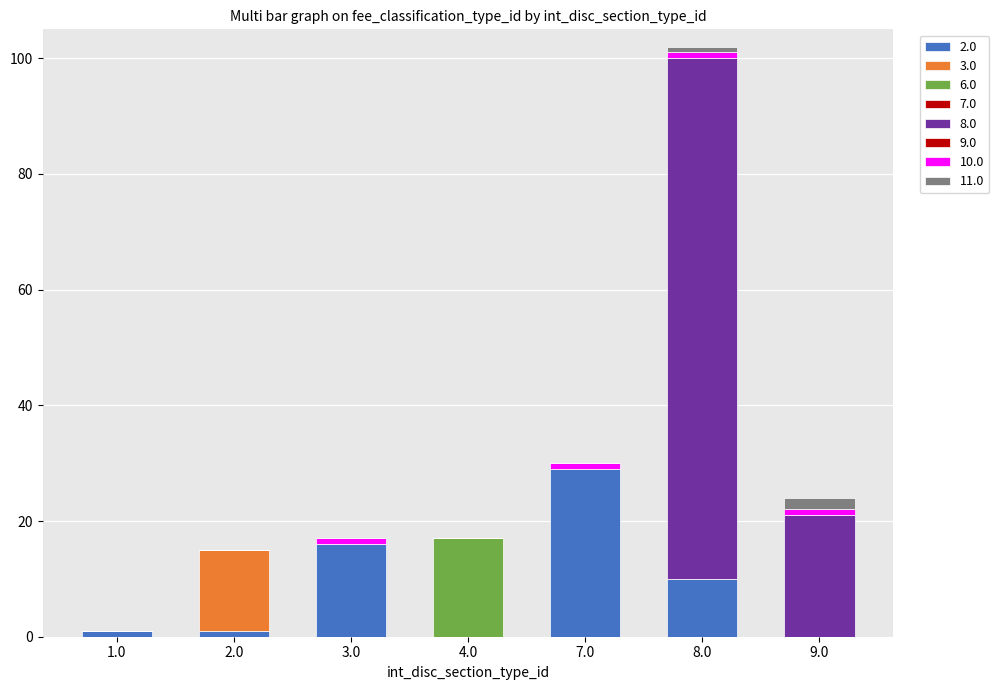

Which has a higher value, 7.0 or 3.0?

7.0